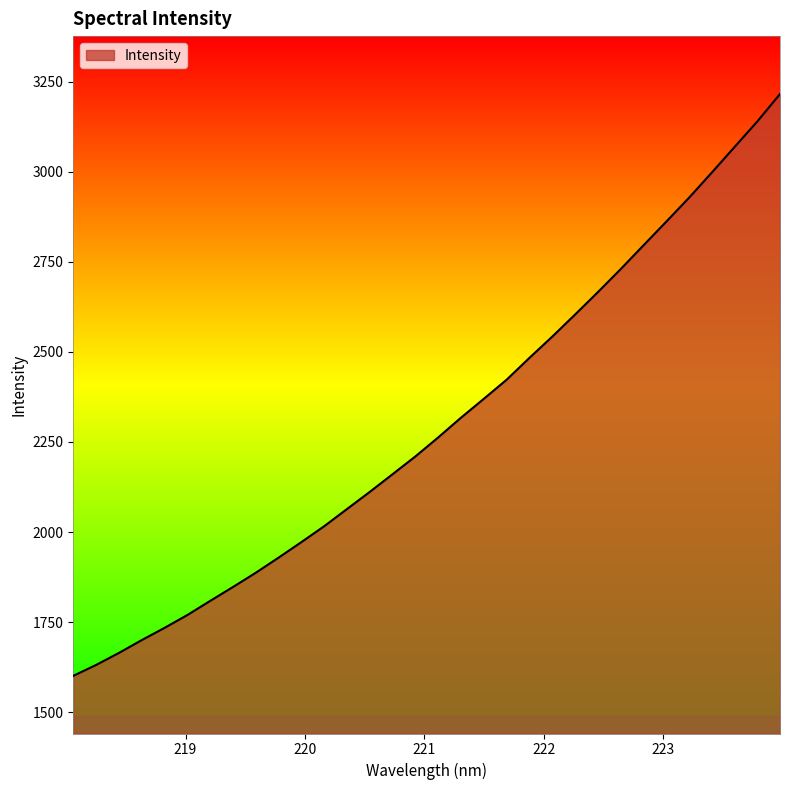

What is the minimum value shown in the chart?

1600.9